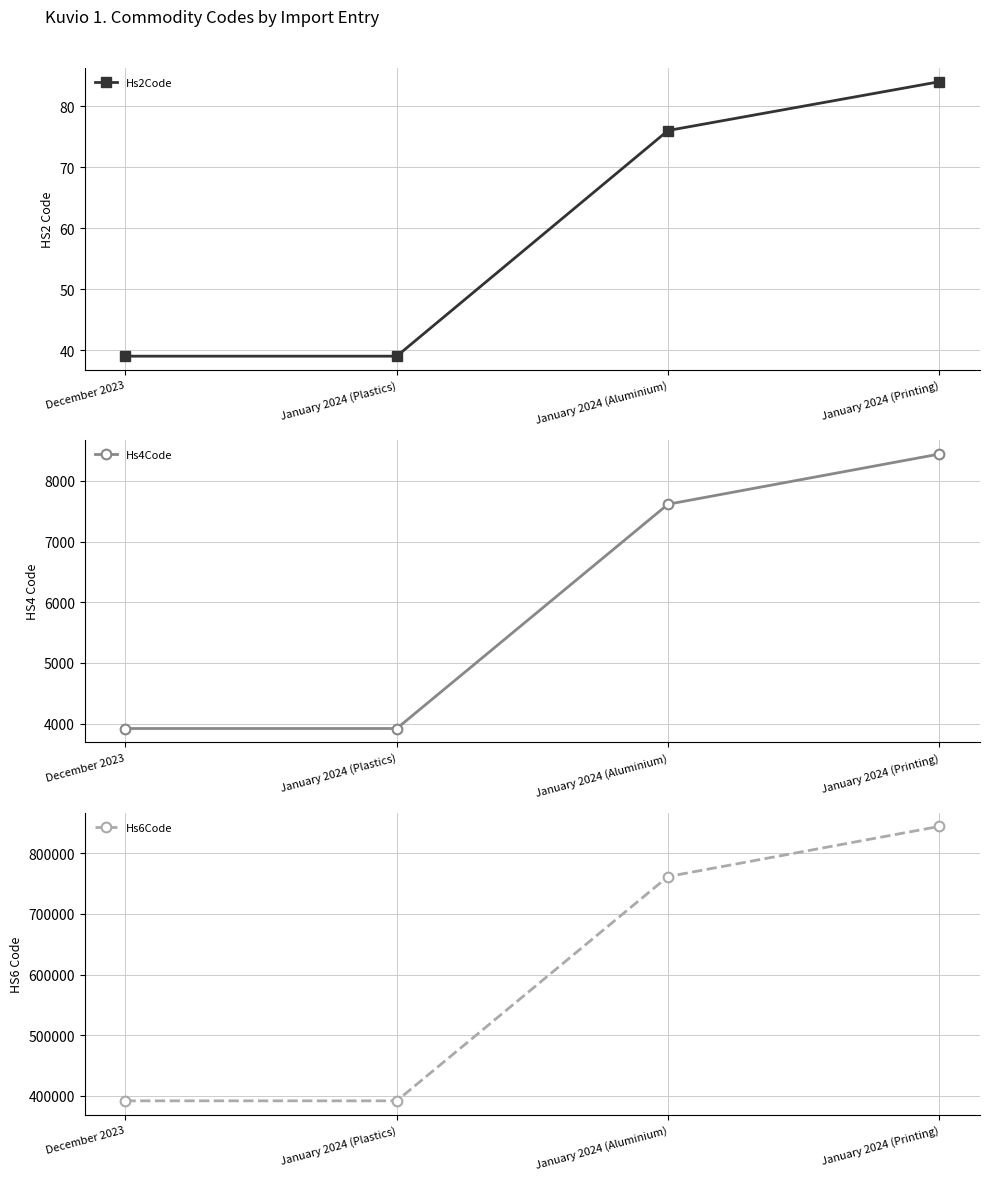

Count the Hs6Code values in the range 391990 to 844391.

4